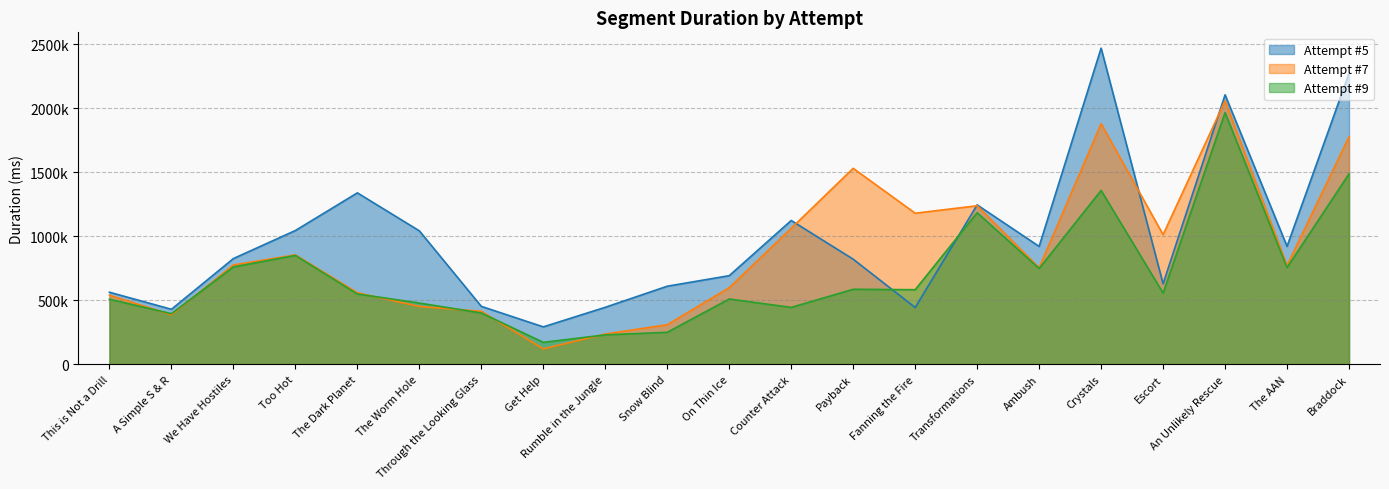

What is the label of the 3rd point from the left?

We Have Hostiles